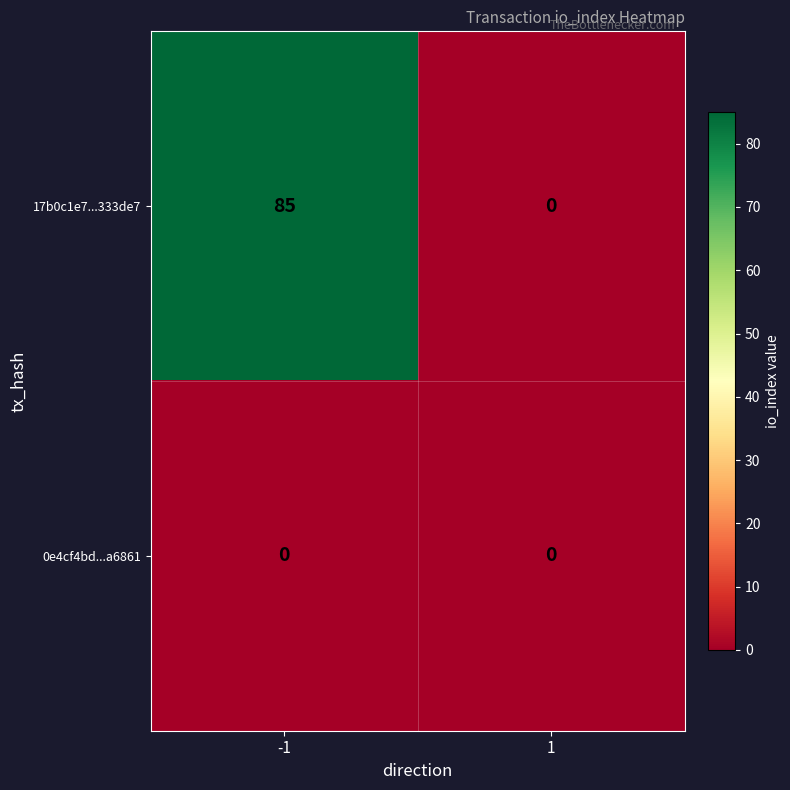

What is the difference between the highest and lowest values at -1?

85